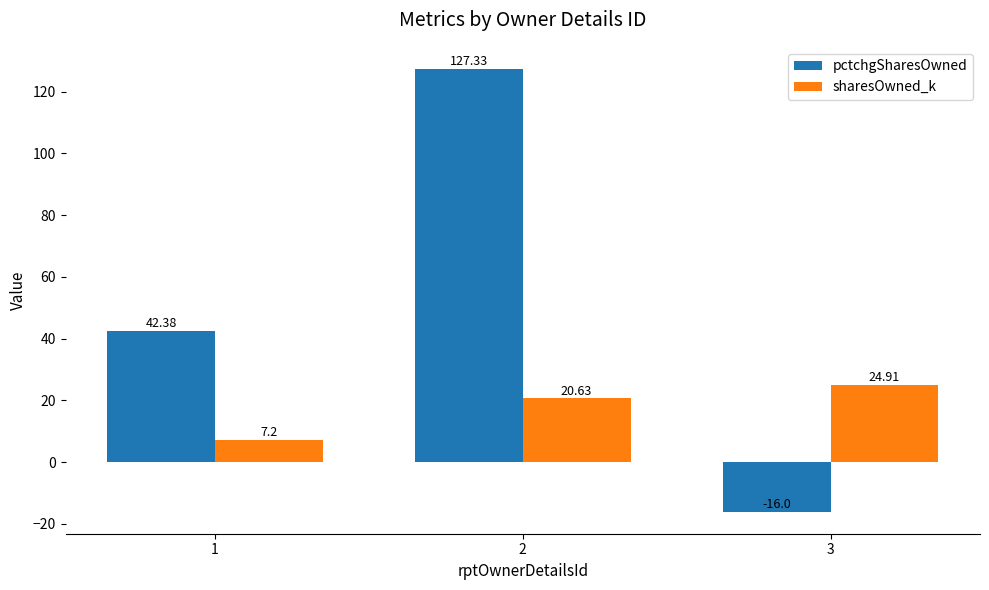

At which label does sharesOwned_k first exceed 20?

2